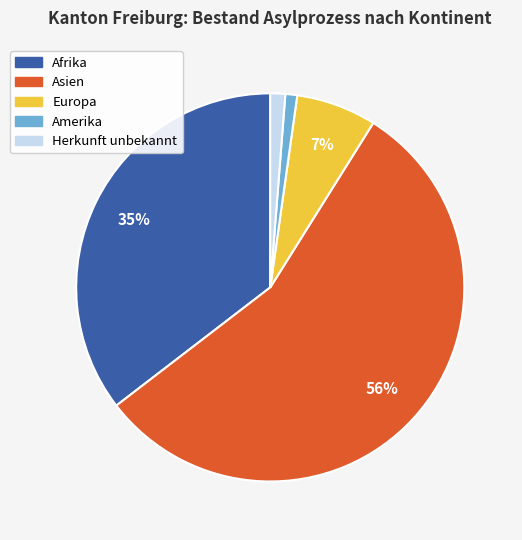

Approximately how many times larger is the value at Asien compared to Afrika?

1.6